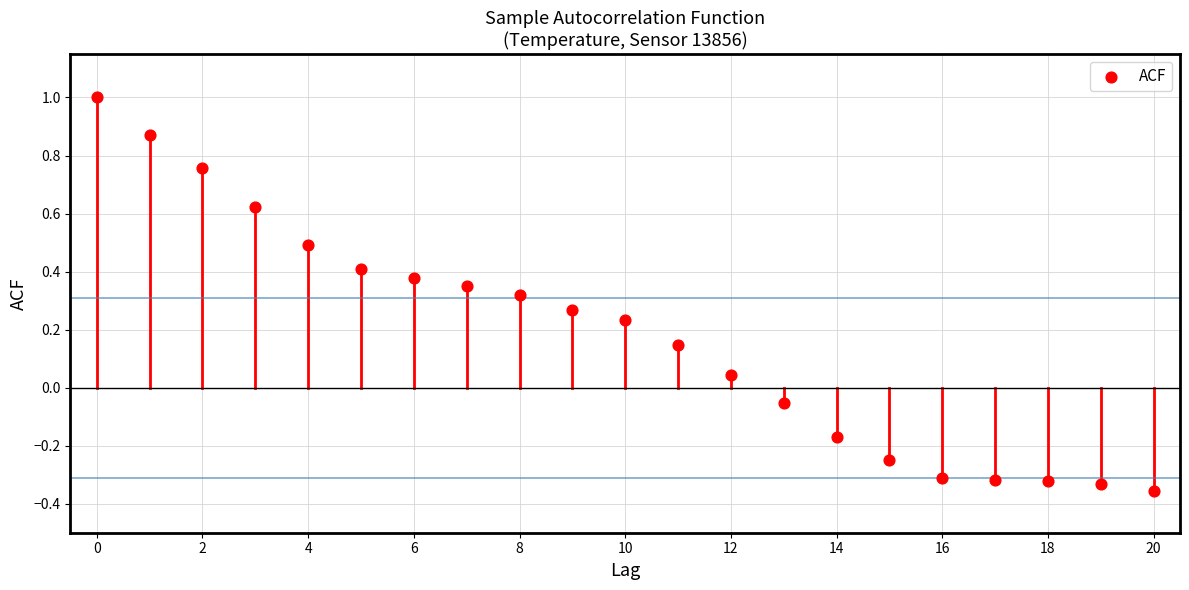

What is the range of Y values (max minus min)?

1.4